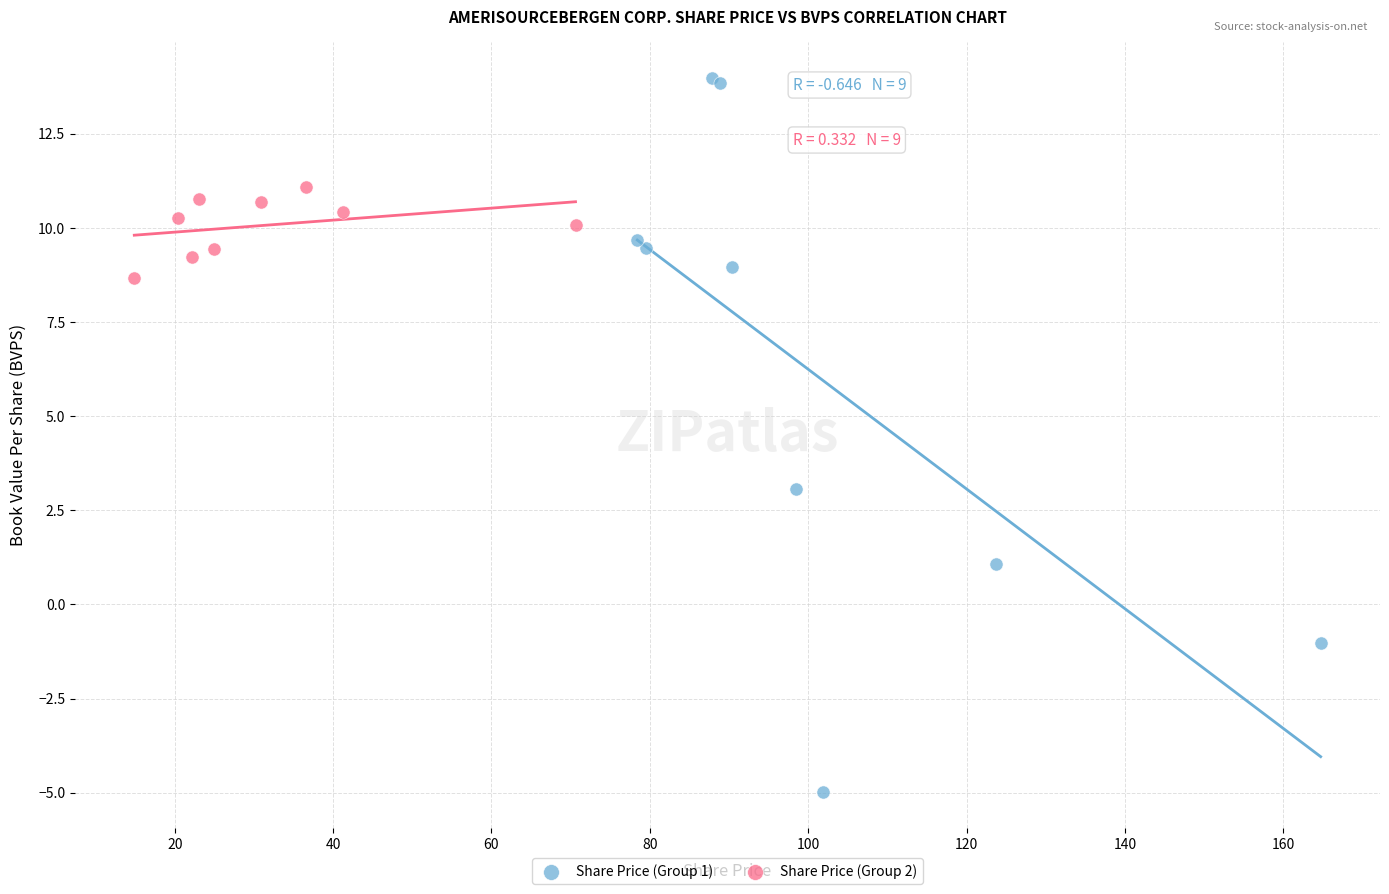

Which series contains the highest Y value?

Share Price (Group 1)